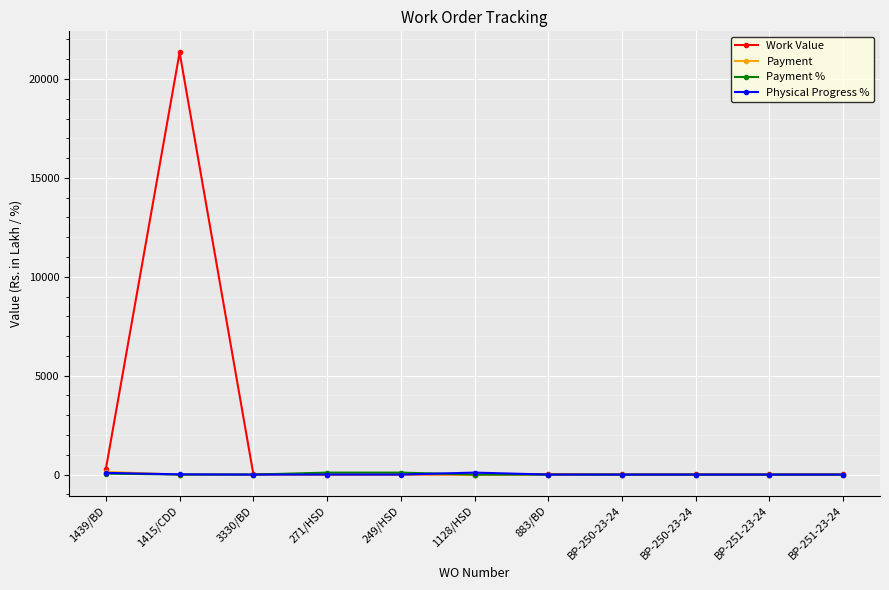

What is the total value across all series at 1128/HSD?

101.7